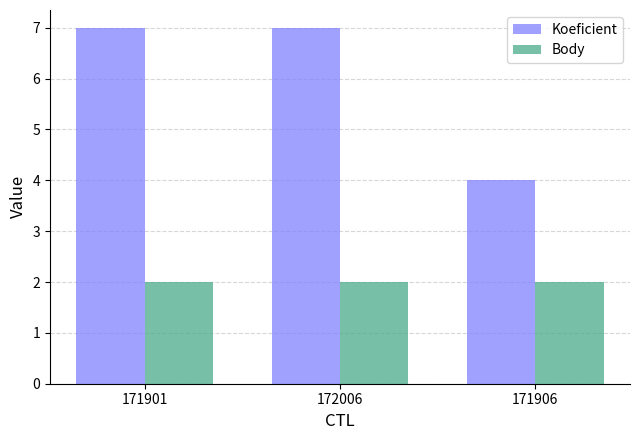

What is the value of the Koeficient bar at the 1st from the left?

7